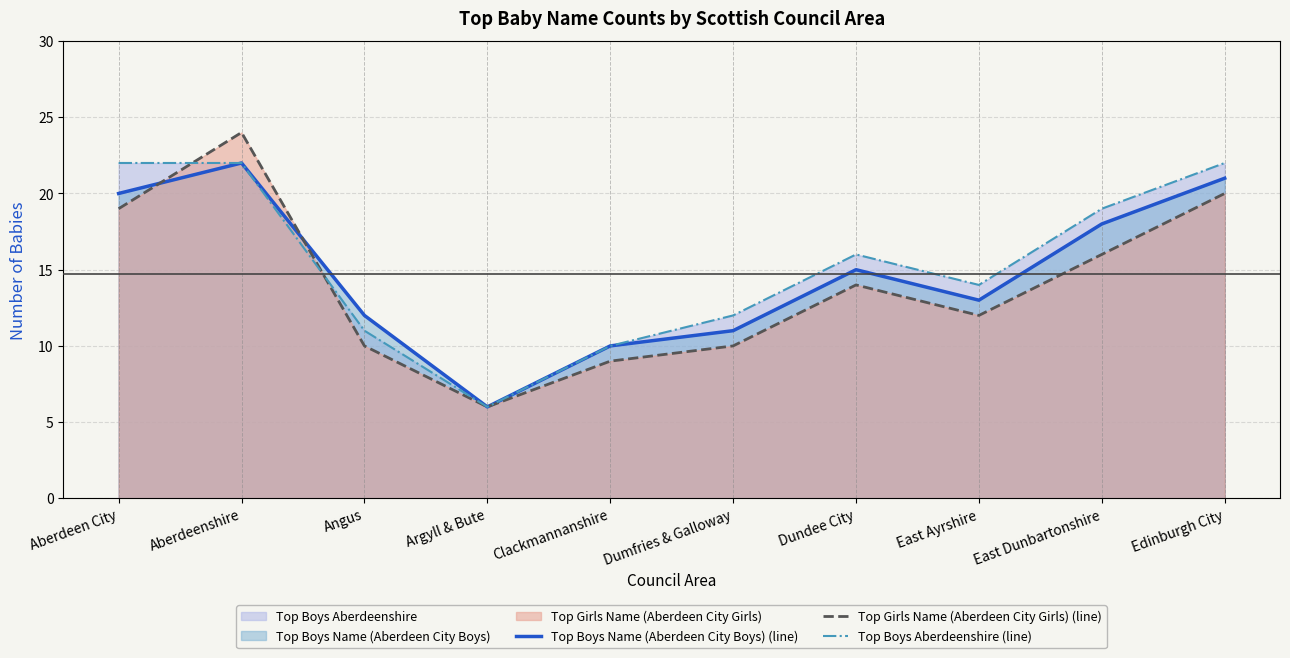

Count the number of categories in the chart.

10